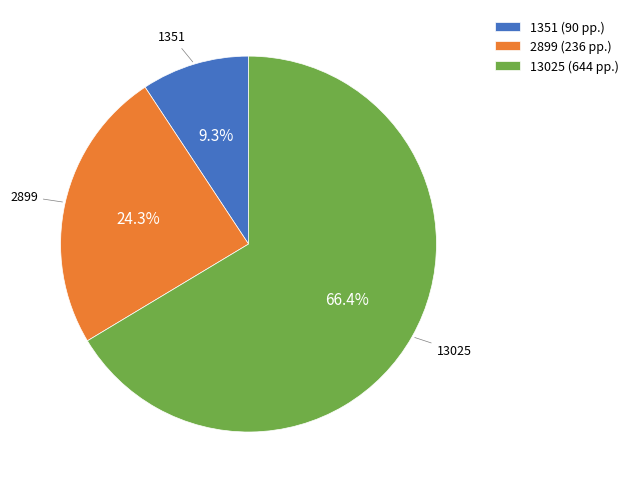

Between 13025 and 1351, which is larger?

13025